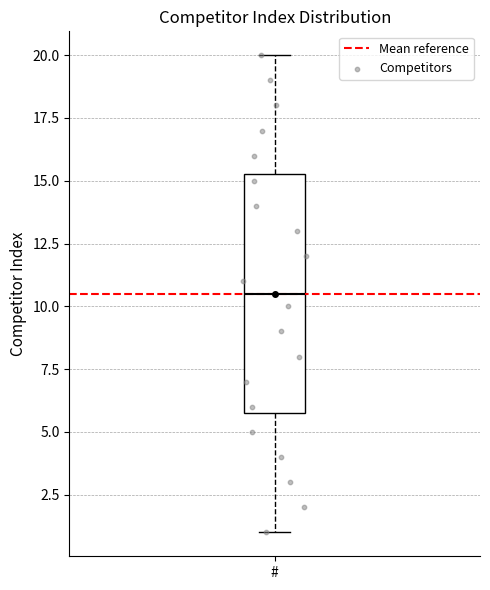

Read this box plot against the y-axis: the position of the median line, the range covered by the box, and the ends of both whiskers. The values are not printed on the chart, so give them approximately, as read against the axis.

median 10.5, box 6.0 to 15.5, whiskers 1.0 to 20.0